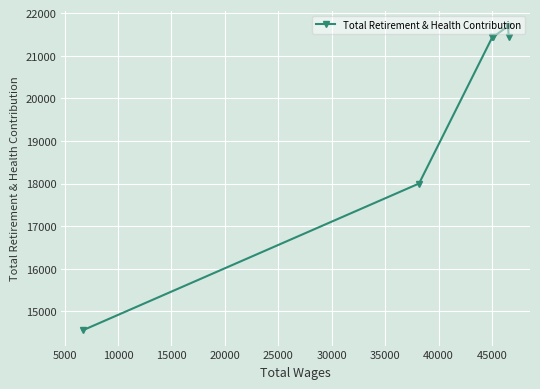

What is the maximum value shown in the chart?

21695